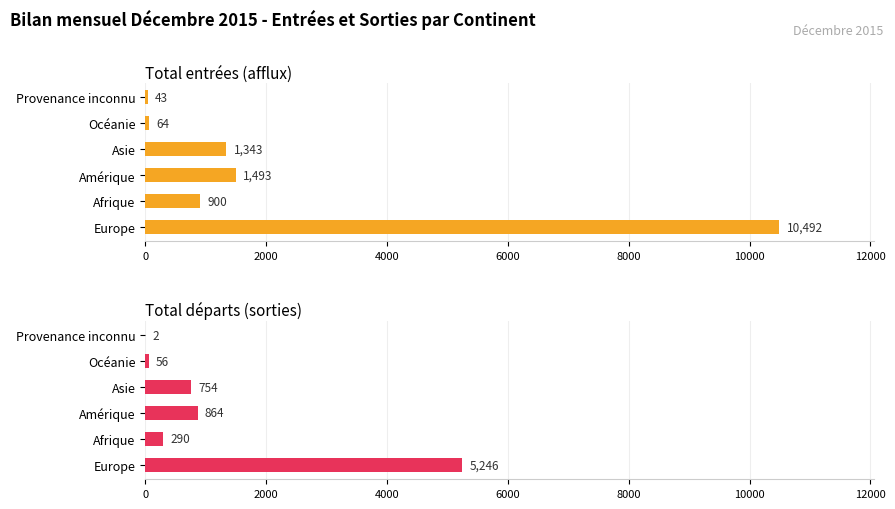

Reading left to right, extract all data points from this chart.

Total entrées (afflux): 10492	900	1493	1343	64	43
Total départs (sorties): 5246	290	864	754	56	2